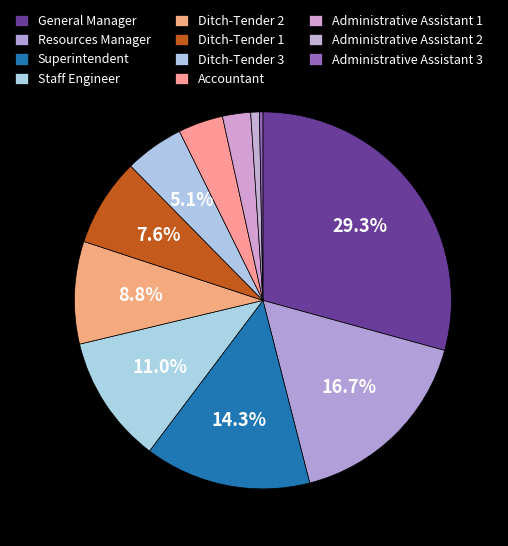

Is there a majority slice in this chart?

No